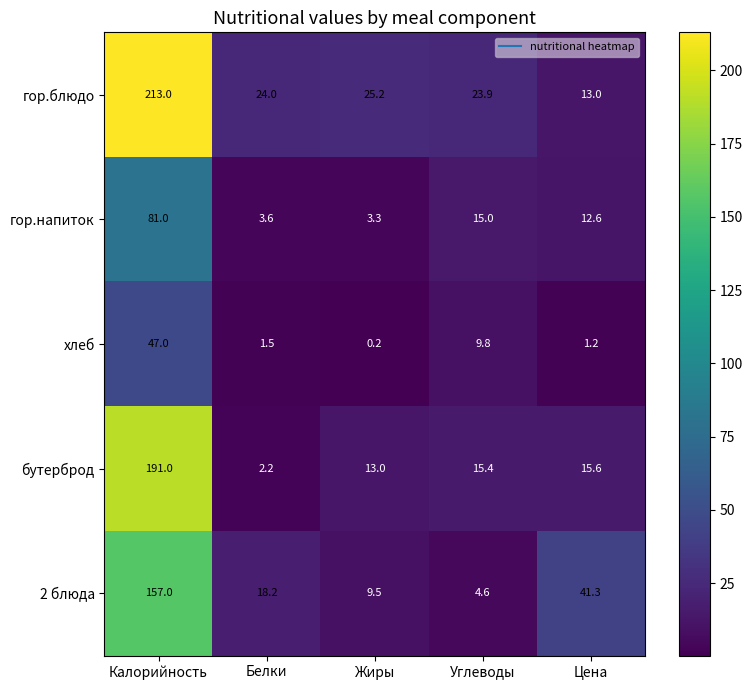

True or false: хлеб has a value of 2.3 at Белки.

False